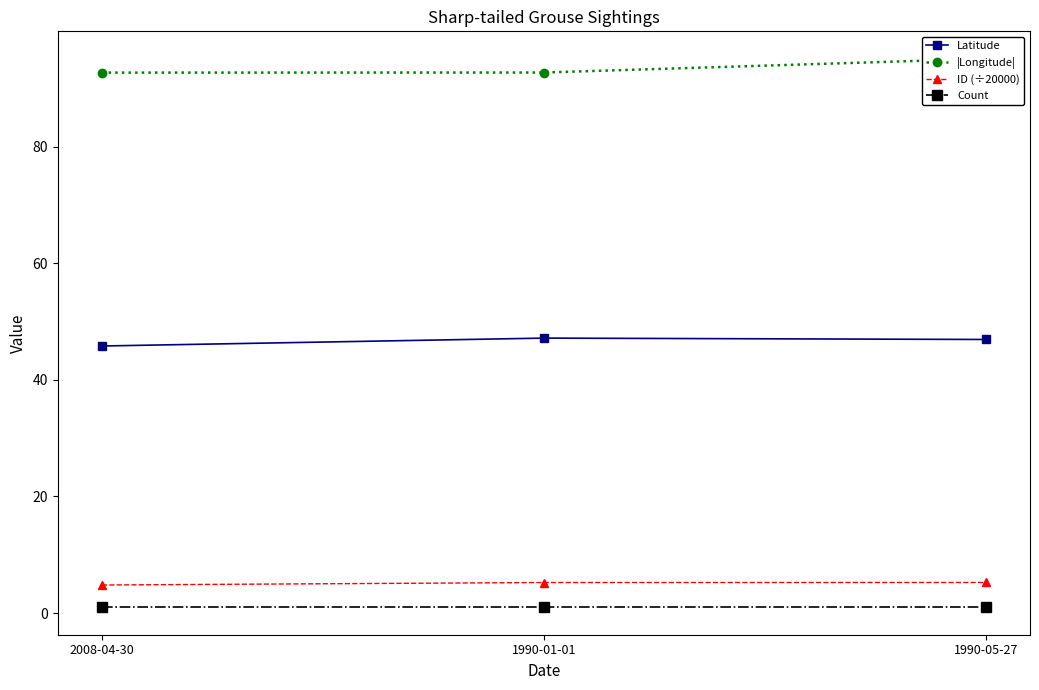

Which series has the widest spread of values?

|Longitude|